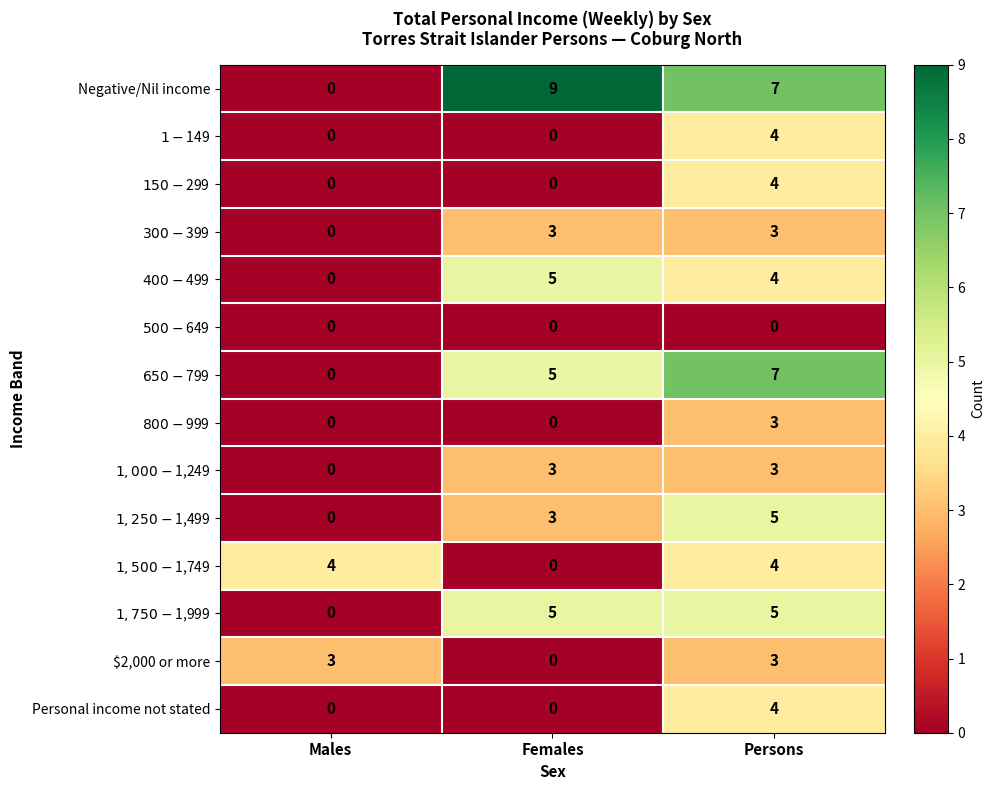

What is the difference between the maximum and minimum values in the Personal income not stated series?

4